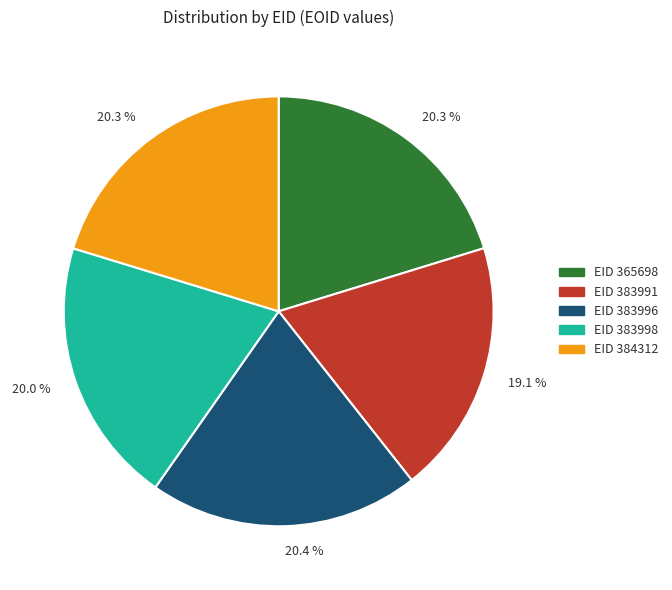

What percentage do EID 384312 and EID 383998 together represent?

40.3%